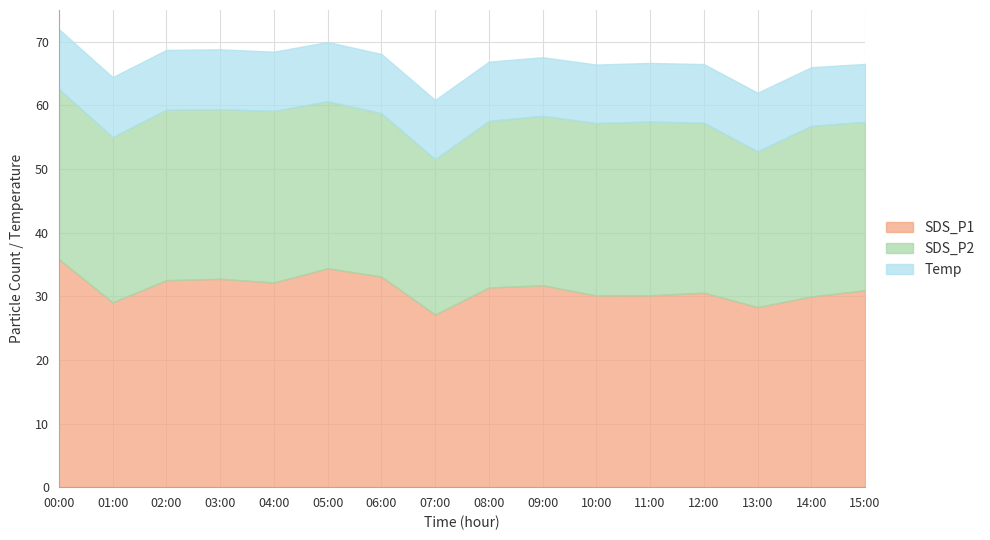

At which category does SDS_P2 reach its first local valley?

01:00